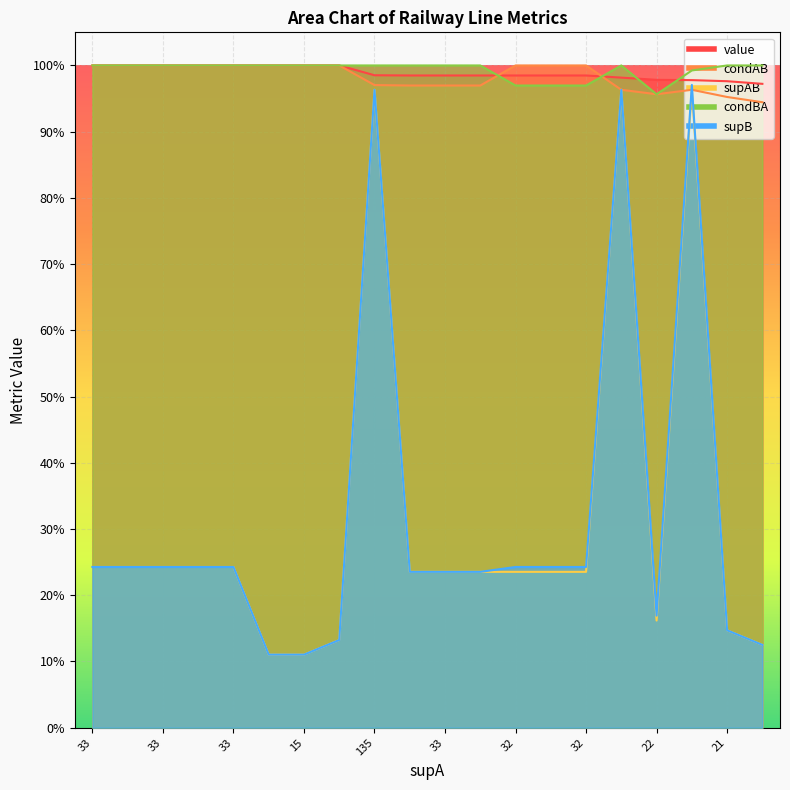

What is the smallest value displayed?

0.1